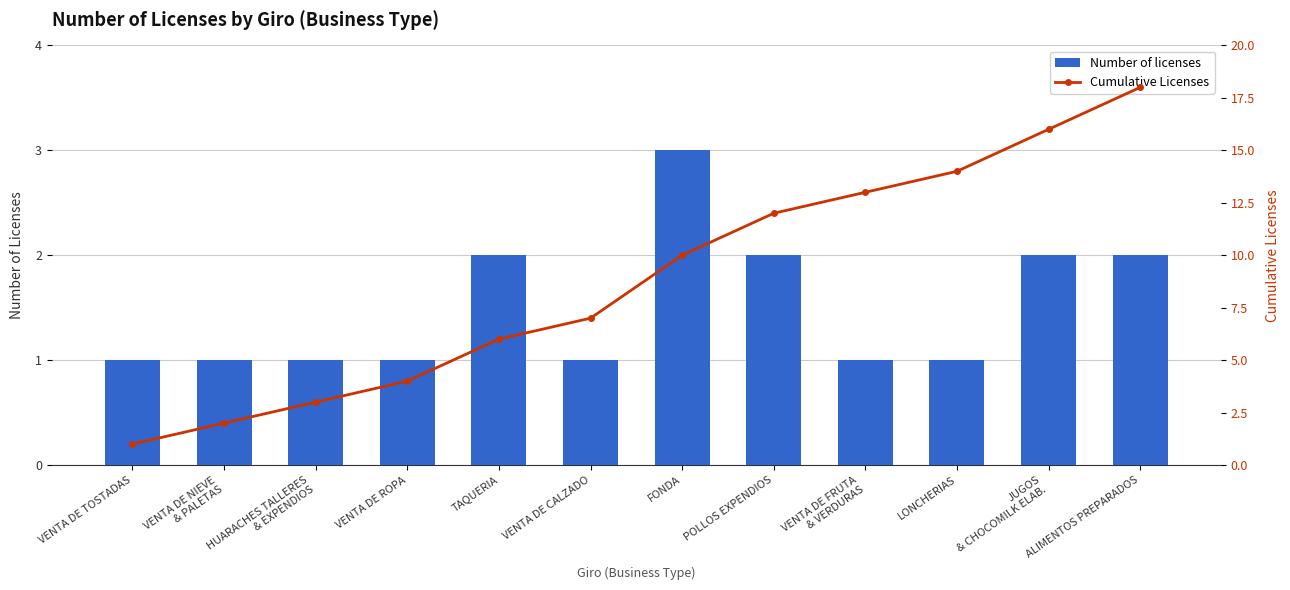

The value of Number of licenses at TAQUERIA is 2. True or false?

True